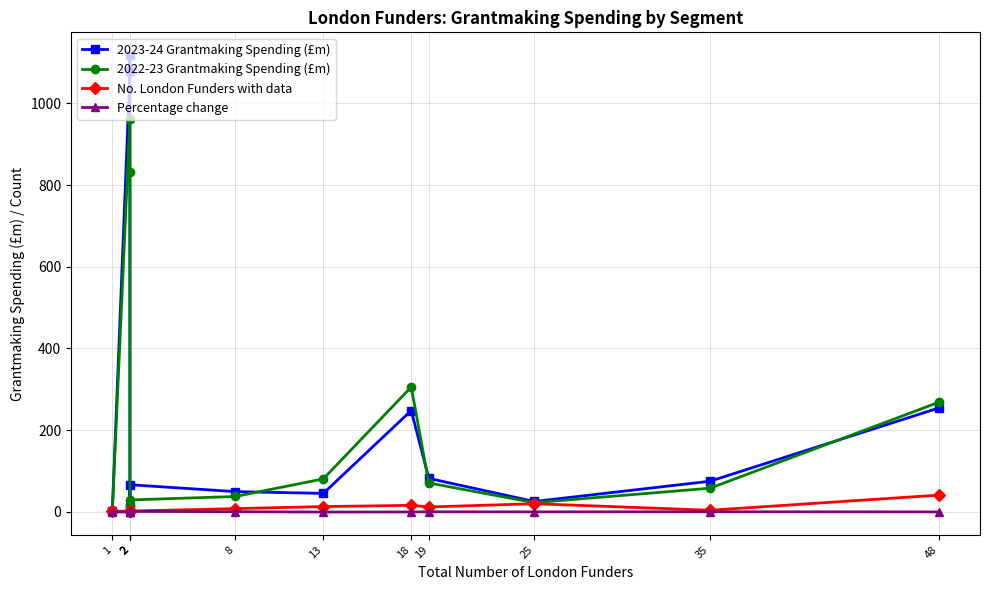

Reading right to left, extract all data points from this chart.

2023-24 Grantmaking Spending (£m): 254.3	75.1	25.4	82.0	248.1	45.3	49.6	66.4	12.5	1118.0	1078.8	3.1
2022-23 Grantmaking Spending (£m): 268.2	58.0	22.5	70.8	305.7	80.8	37.7	29.2	13.5	832.4	961.0	5.0
No. London Funders with data: 41.0	4.0	20.0	12.0	16.0	13.0	8.0	2.0	2.0	2.0	2.0	1.0
Percentage change: -0.0	0.3	0.0	0.2	-0.2	-0.4	0.4	1.3	-0.1	0.3	0.1	-0.4